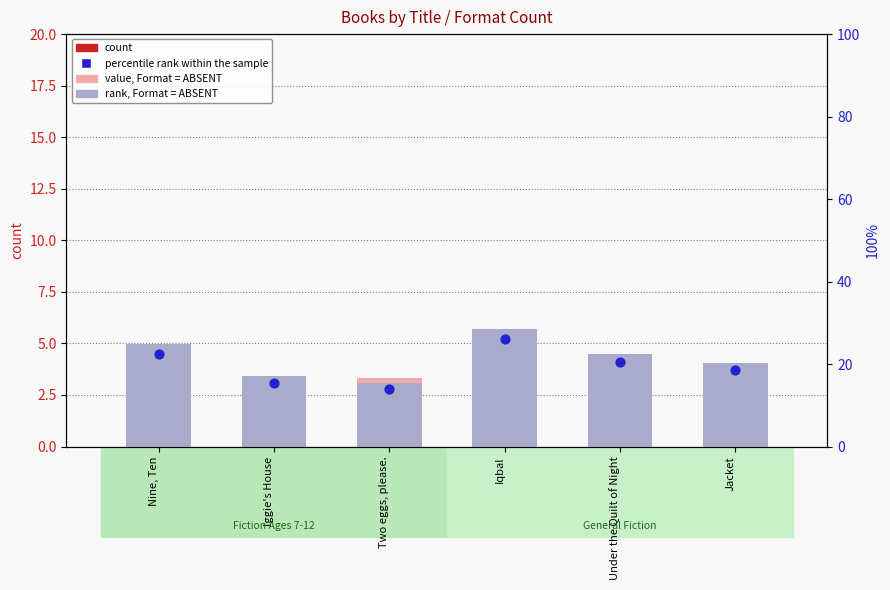

Which series reaches the maximum Y coordinate?

percentile rank within the sample